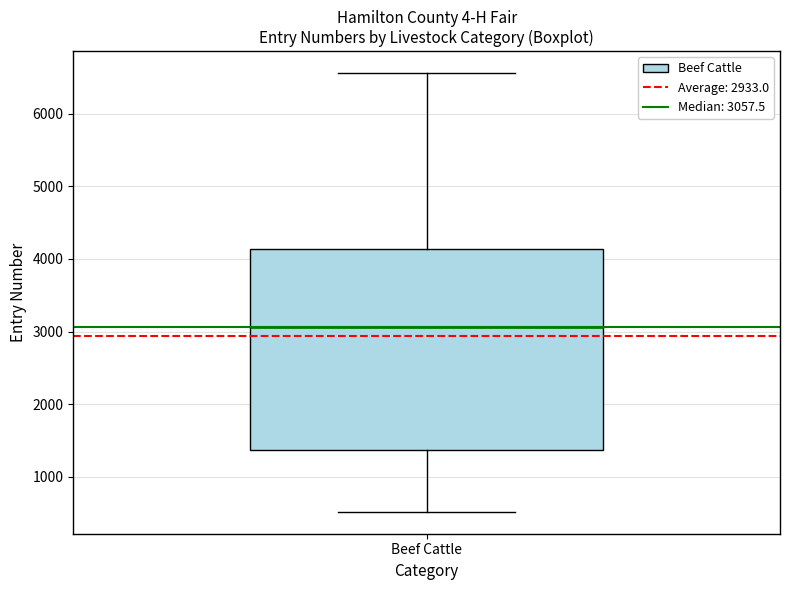

Where does the lower whisker of the box for Beef Cattle end on the y-axis? The values are not printed on the chart, so give them approximately, as read against the axis.

500